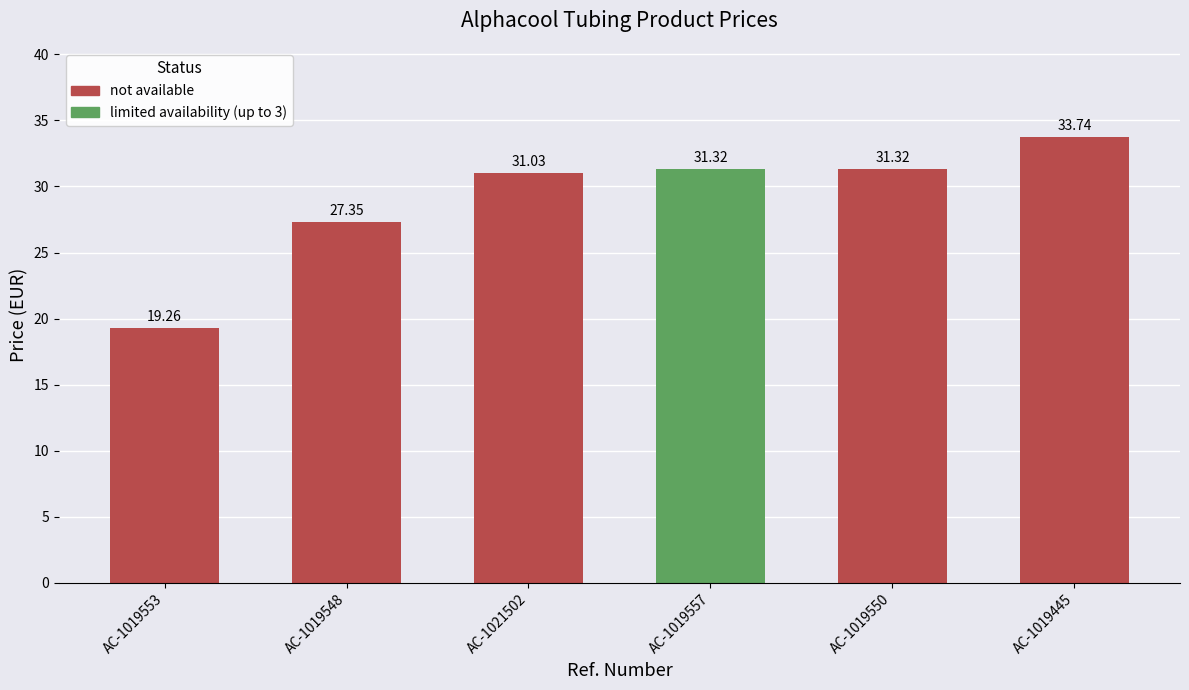

What is the average value?

29.0